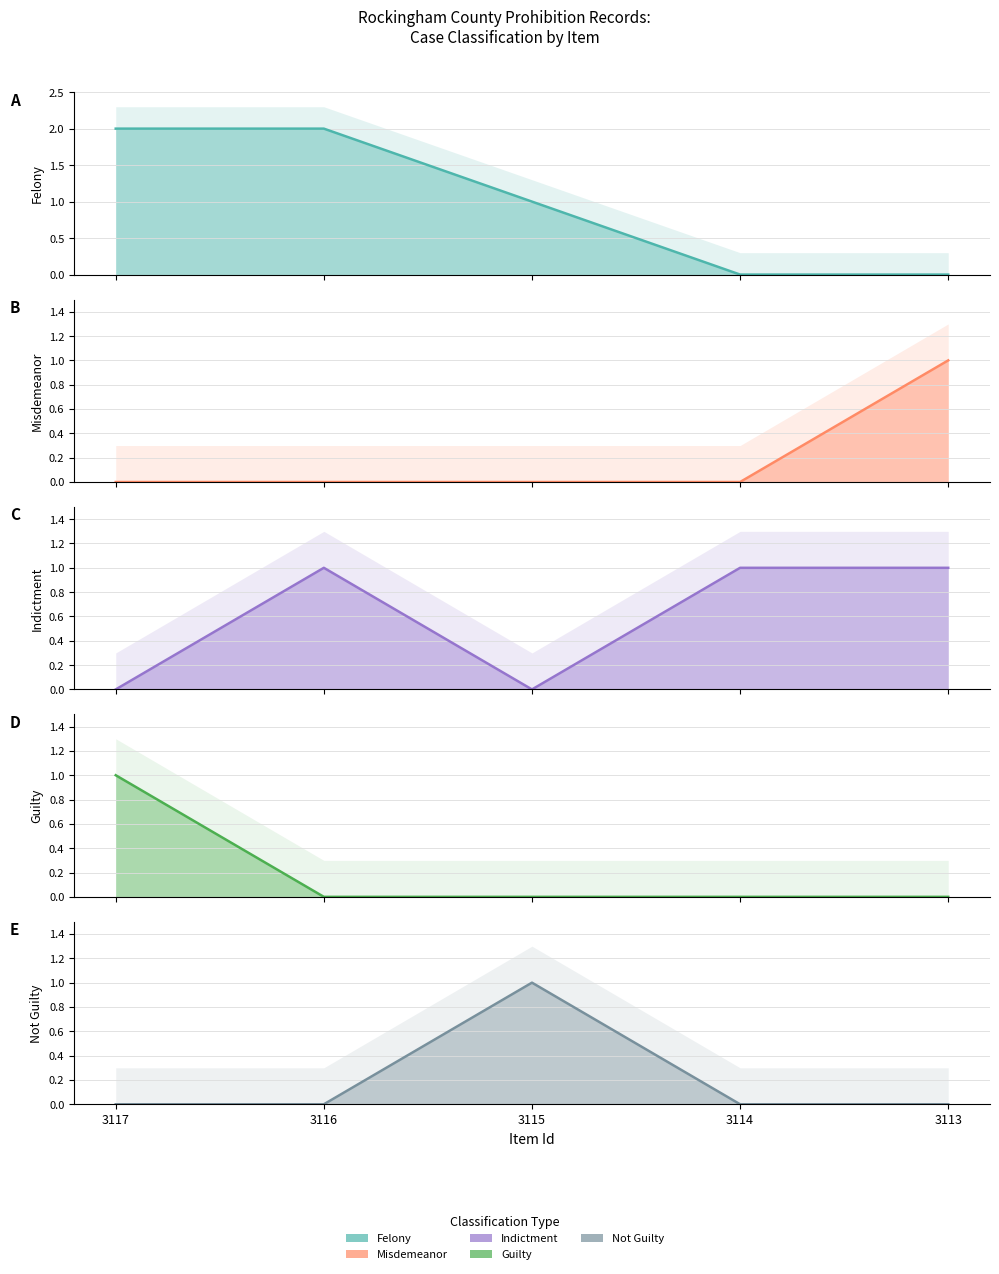

At 3117, list the series in order from smallest to largest.

Misdemeanor, Indictment, Not Guilty, Guilty, Felony